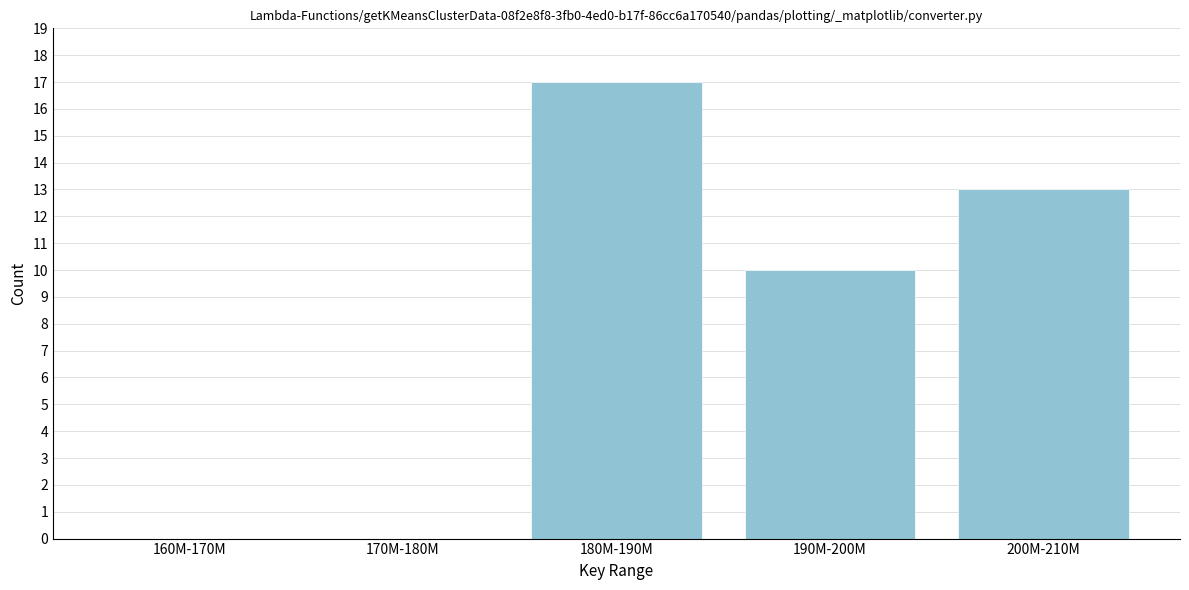

Reading left to right, extract all data points from this chart.

160M-170M=0	170M-180M=0	180M-190M=17	190M-200M=10	200M-210M=13